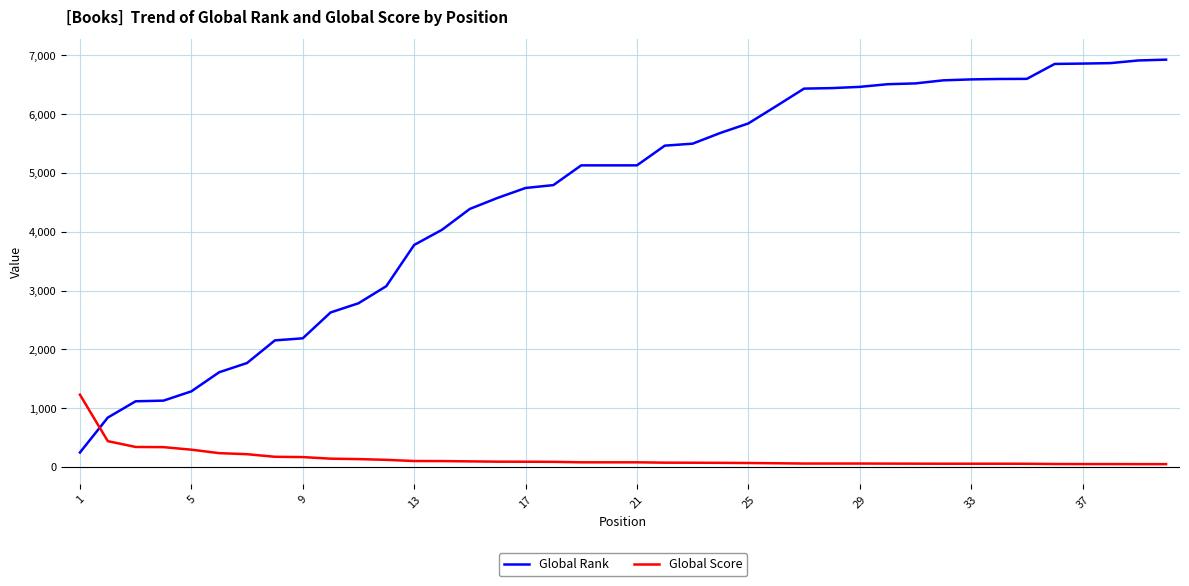

Rank the series by their average value, from highest to lowest.

Global Rank, Global Score